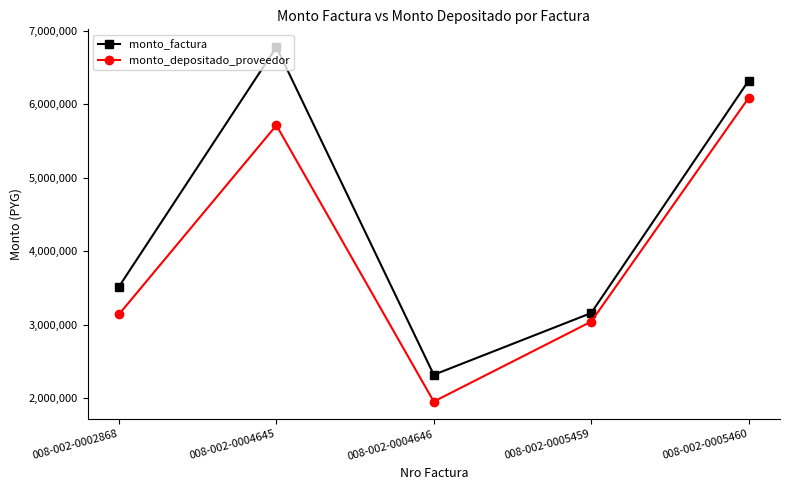

True or false: monto_depositado_proveedor and monto_factura intersect in this chart.

False